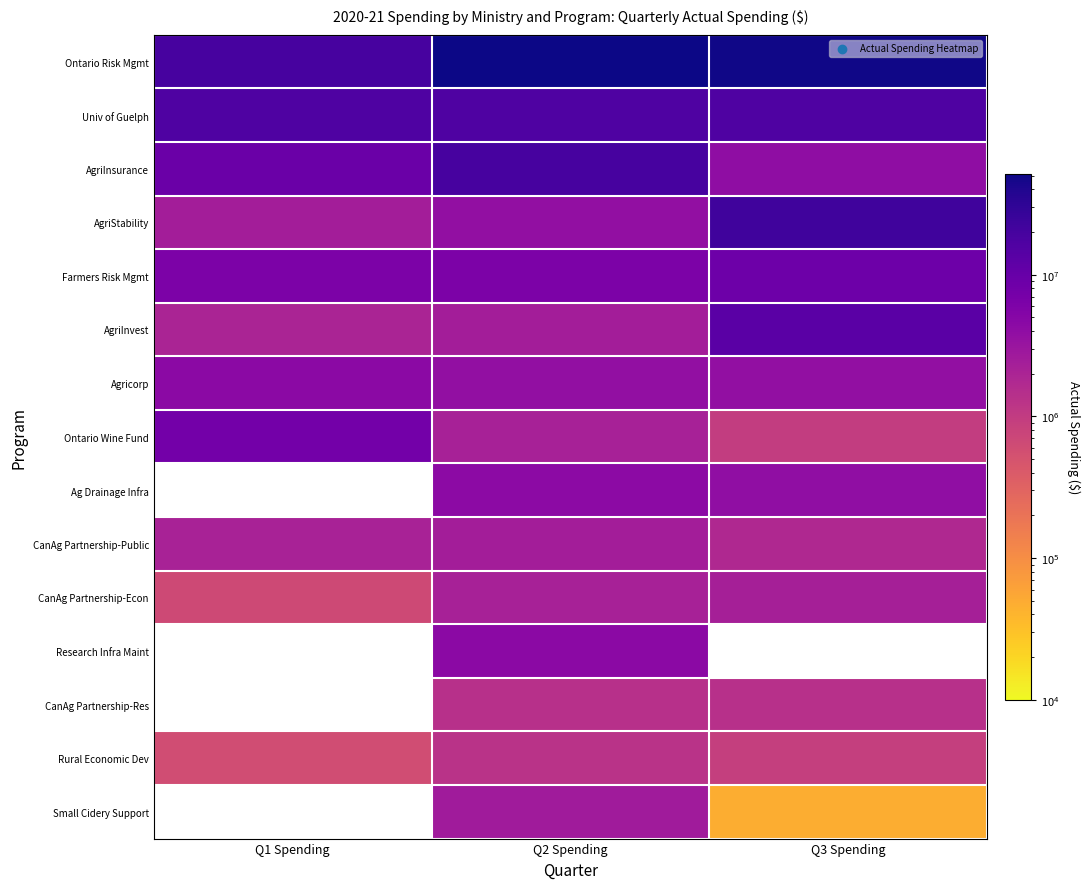

What is the difference between the highest and lowest values at Q3 Spending?

48726115.0